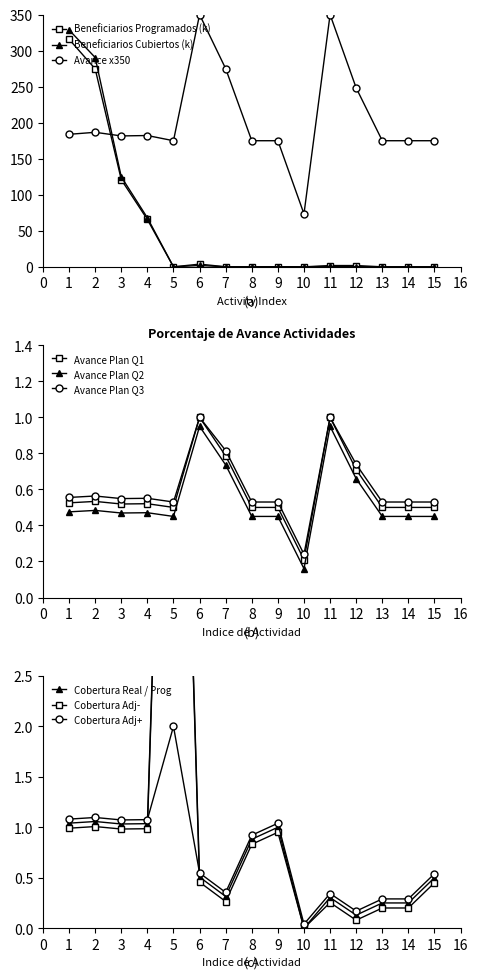

Between which two adjacent categories do PORCENTAJE DE AVANCE ACTIVIDADES PLAN and Beneficiarios Programados first intersect?

2 and 3